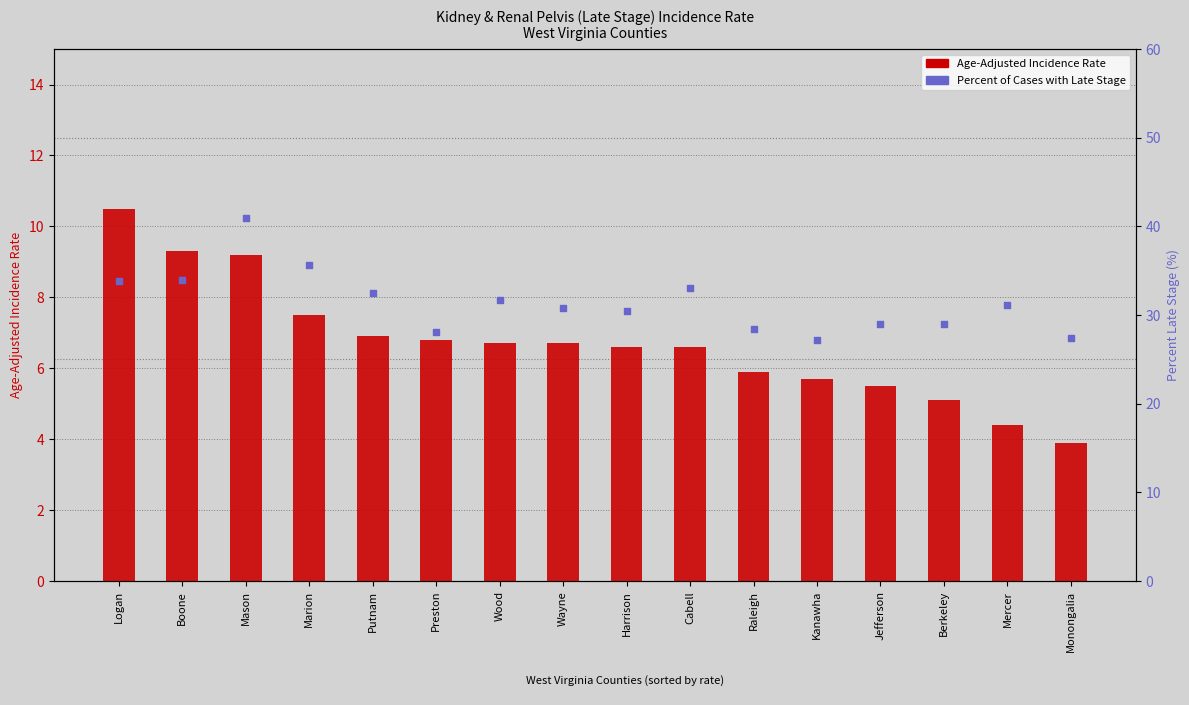

What is the total value across all series at Wood?

38.4